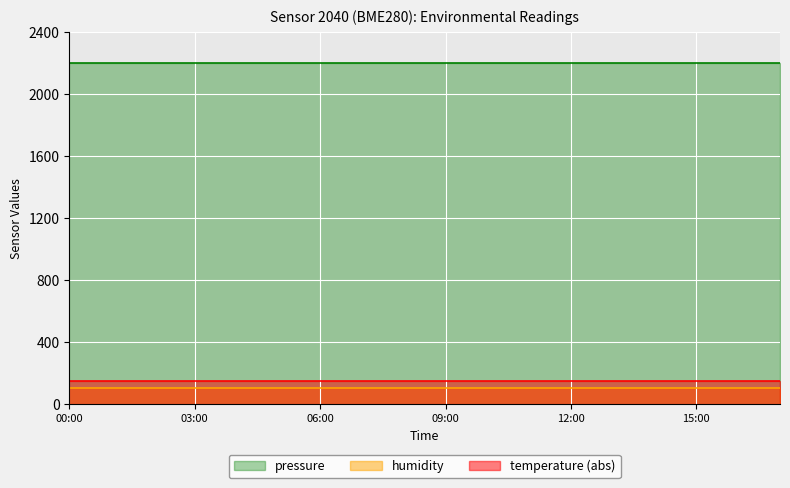

At 16, list the series in order from largest to smallest.

pressure, temperature (abs), humidity